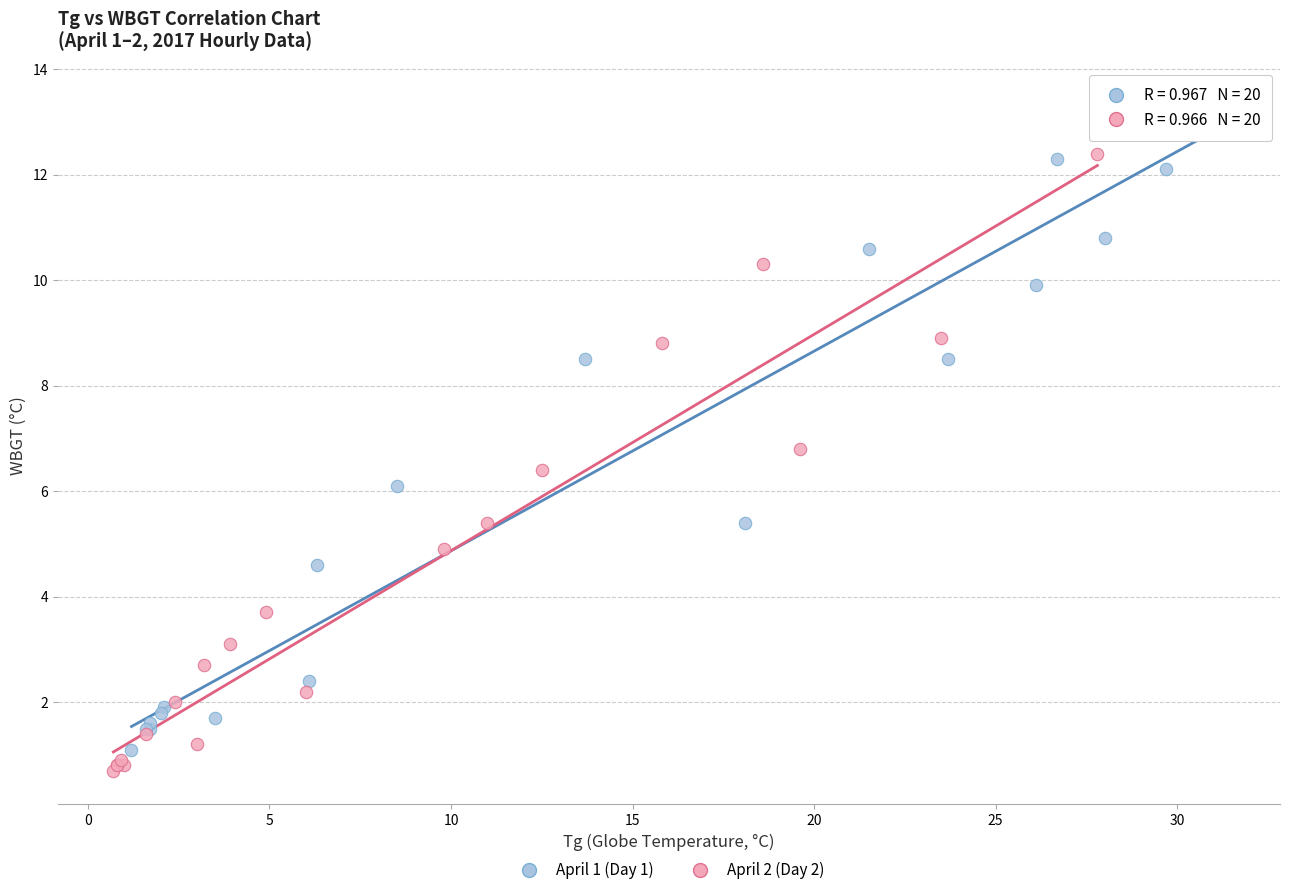

Which series has the largest Y range (max minus min)?

April 1 (Day 1)